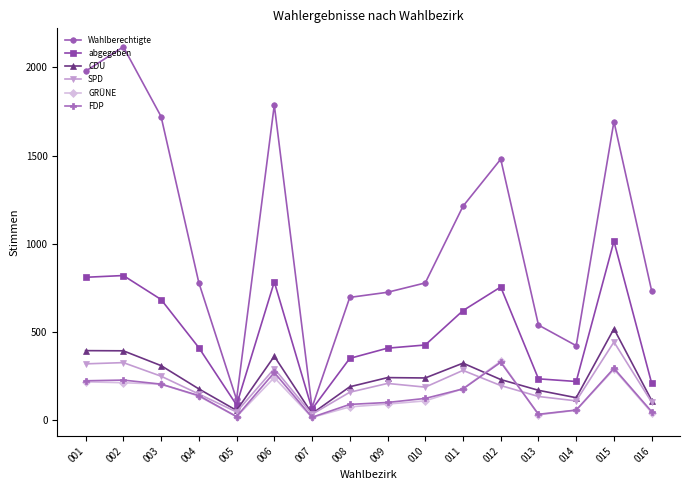

At which category is the sum across all series the highest?

015